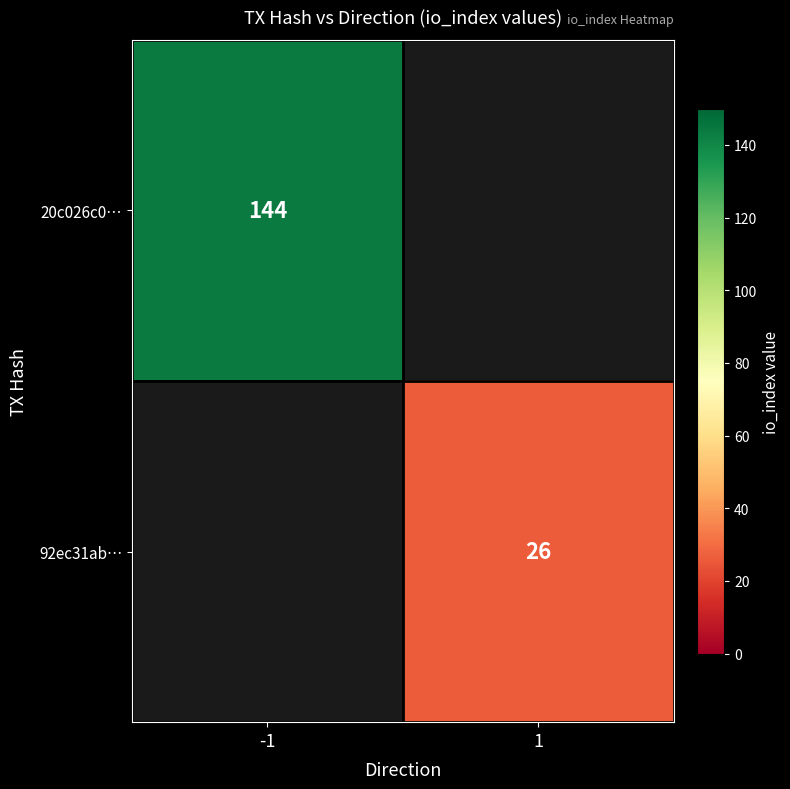

The value of 20c026c0… at -1 is 232. True or false?

False